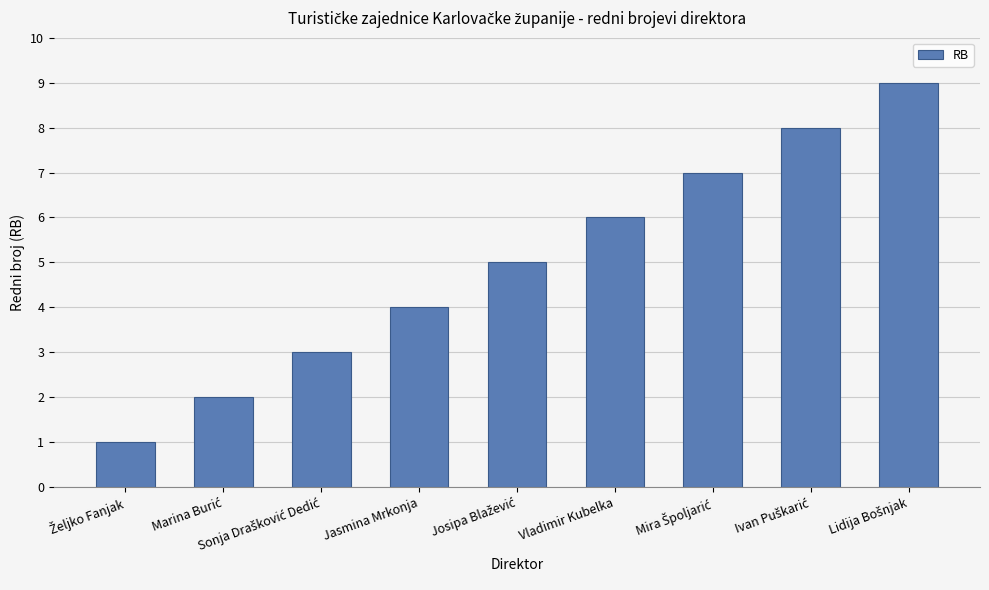

What is the sum of all values?

45